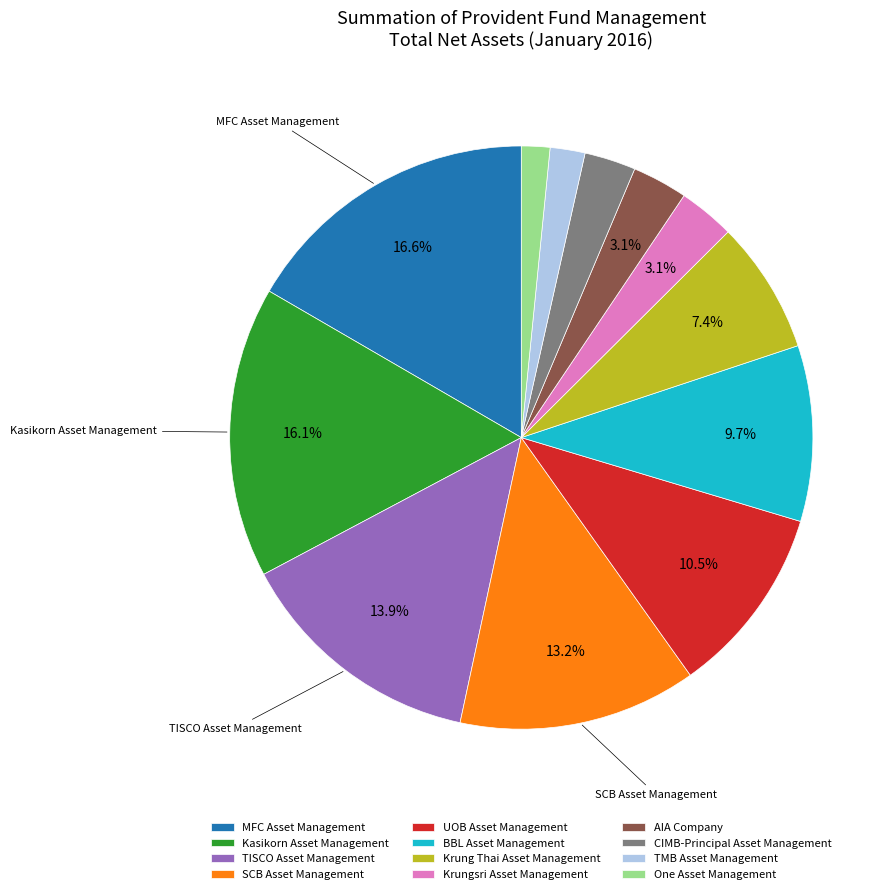

What is the ratio of the value at SCB Asset Management to the value at MFC Asset Management?

0.8